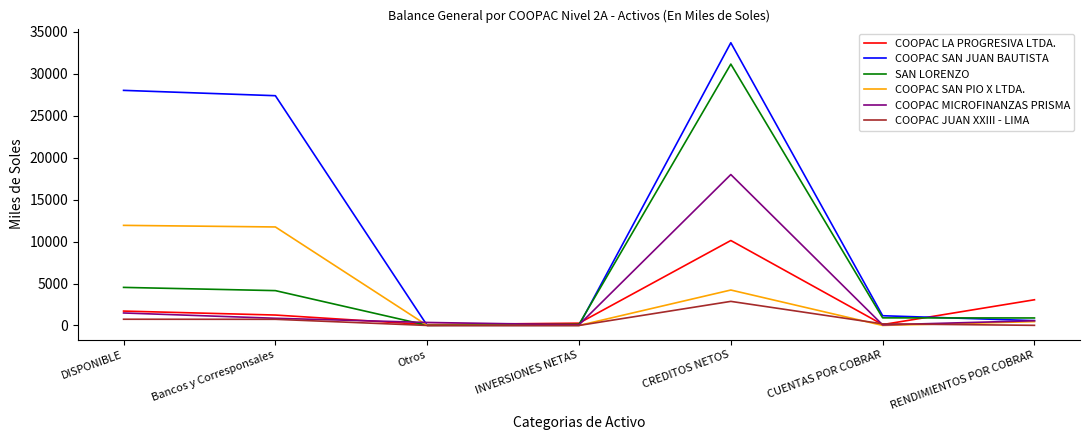

True or false: COOPAC SAN JUAN BAUTISTA and SAN LORENZO intersect in this chart.

True